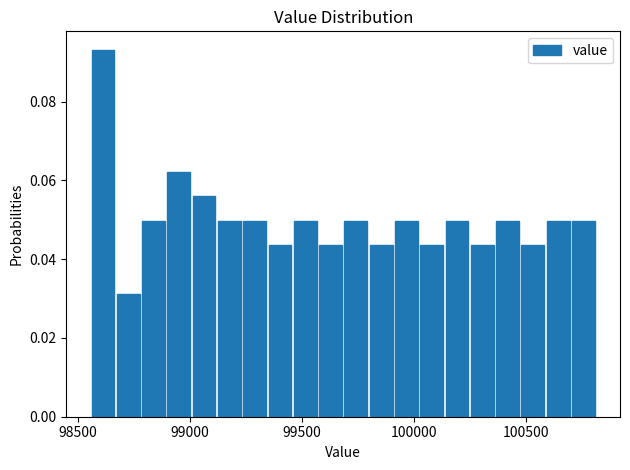

Around what value on the x-axis is the tallest bar? Give the approximate position of its centre, as read against the axis.

98600